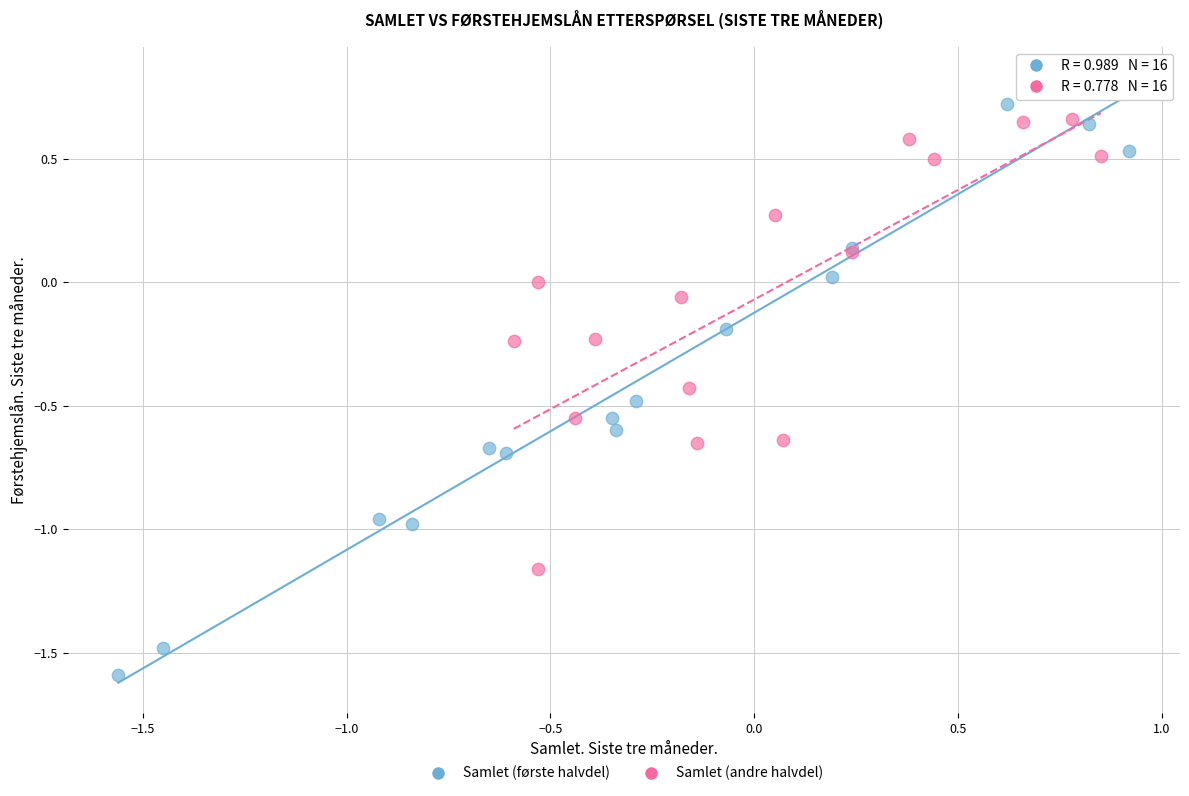

What are all the series names shown in the legend?

Samlet (første halvdel), Samlet (andre halvdel)